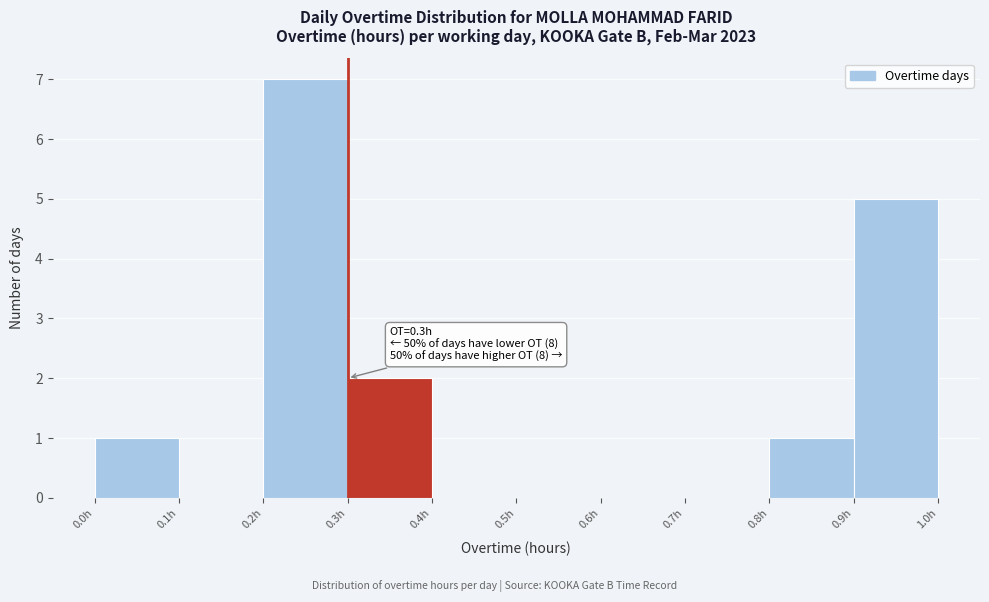

Which range on the x-axis has the tallest bar?

0.2 to 0.3